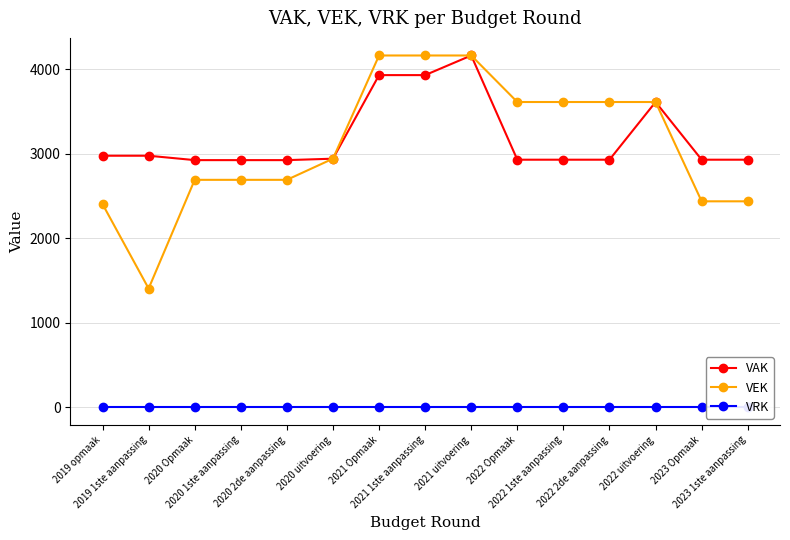

True or false: VEK and VAK intersect in this chart.

False